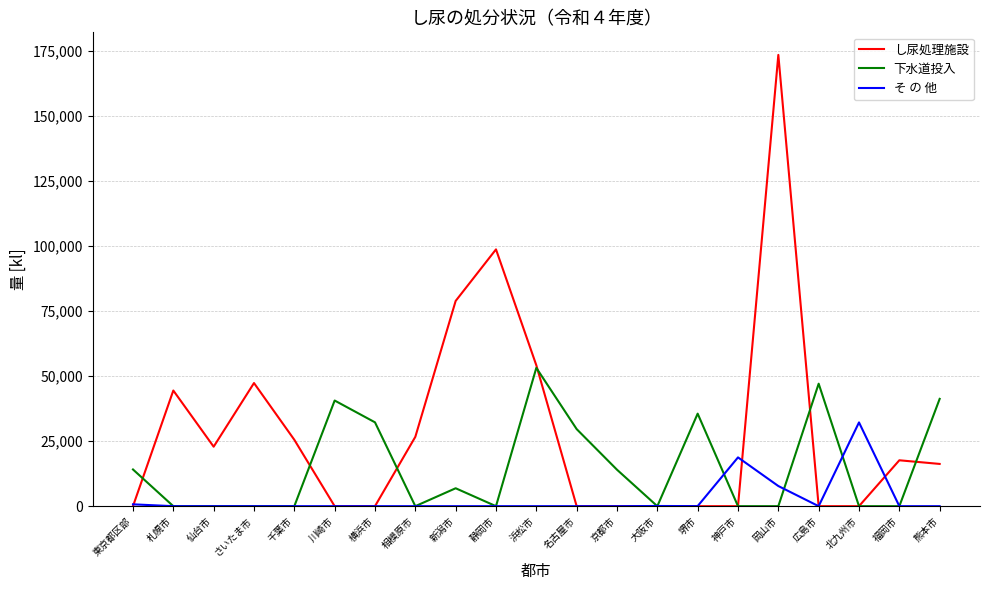

Where does the し尿処理施設 series first go above 16229?

札幌市